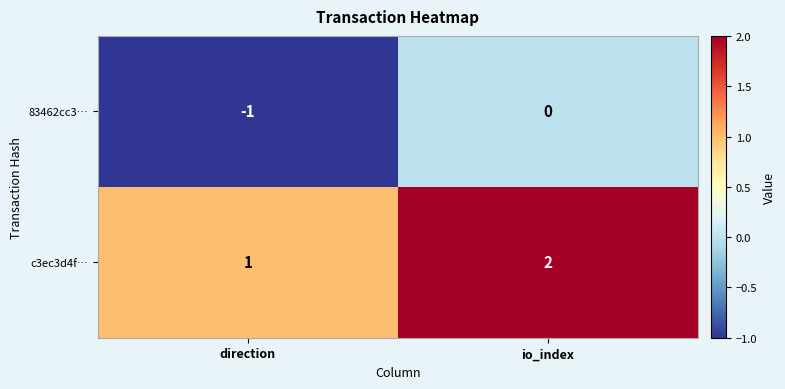

How many categories are shown in the chart?

2